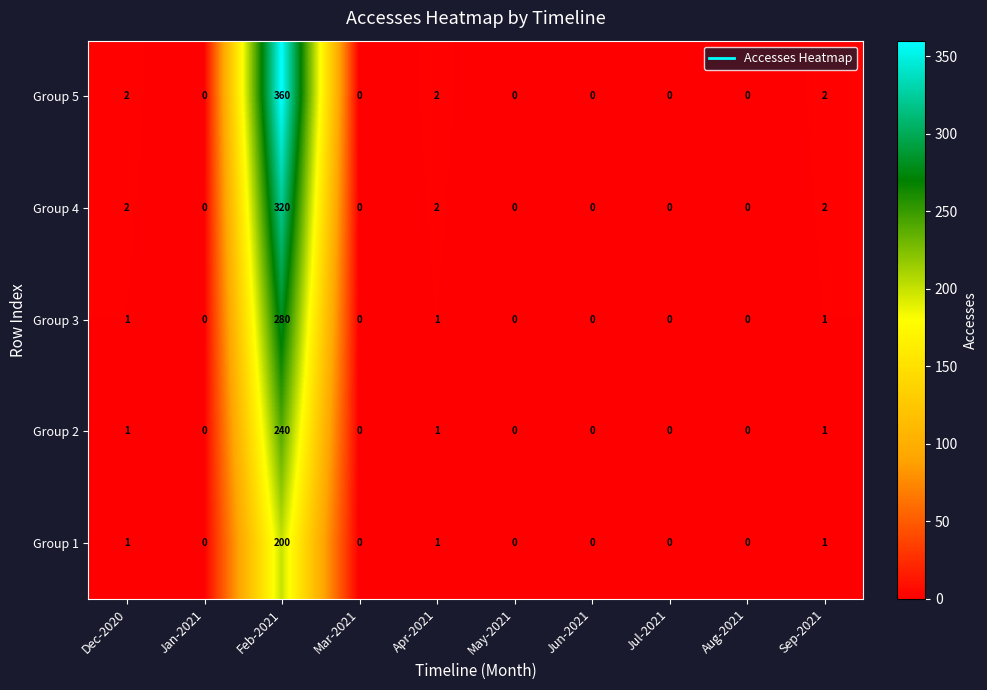

At which category does the chart reach its peak across all series?

Feb-2021